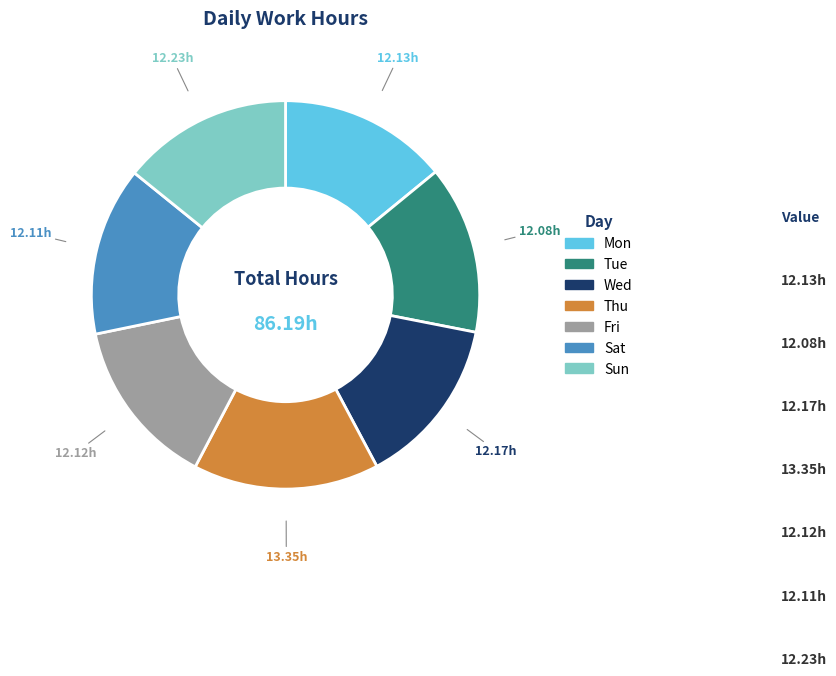

Is the sum of Mon and Thu greater than half?

No